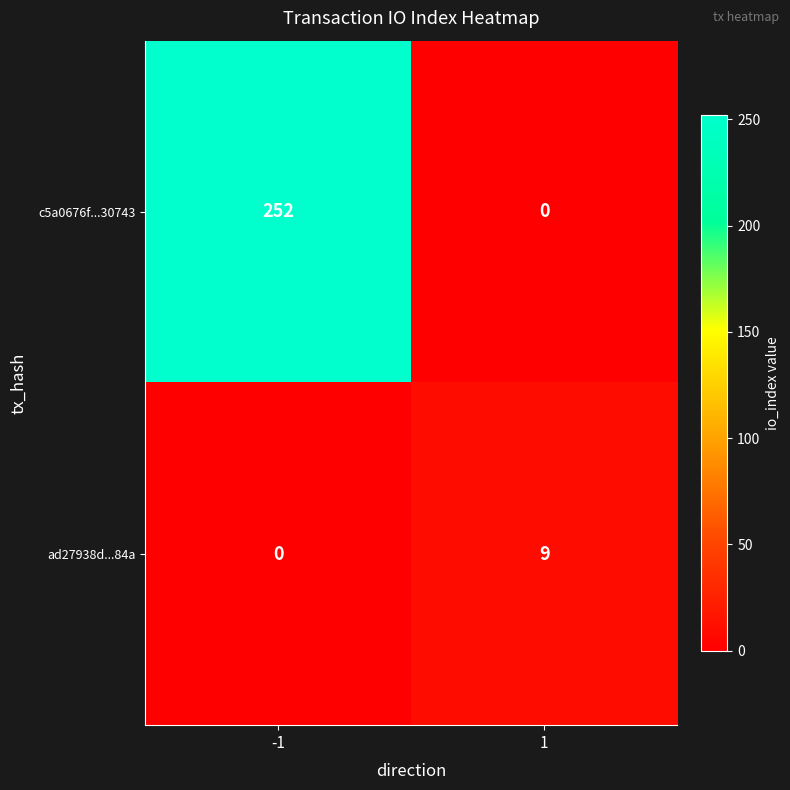

What is the sum of the ad27938d...84a values at 1 and -1?

9